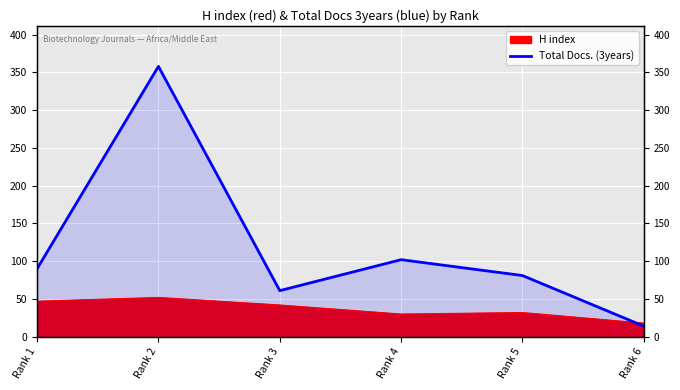

Which has a higher value, Rank 1 or Rank 3?

Rank 1